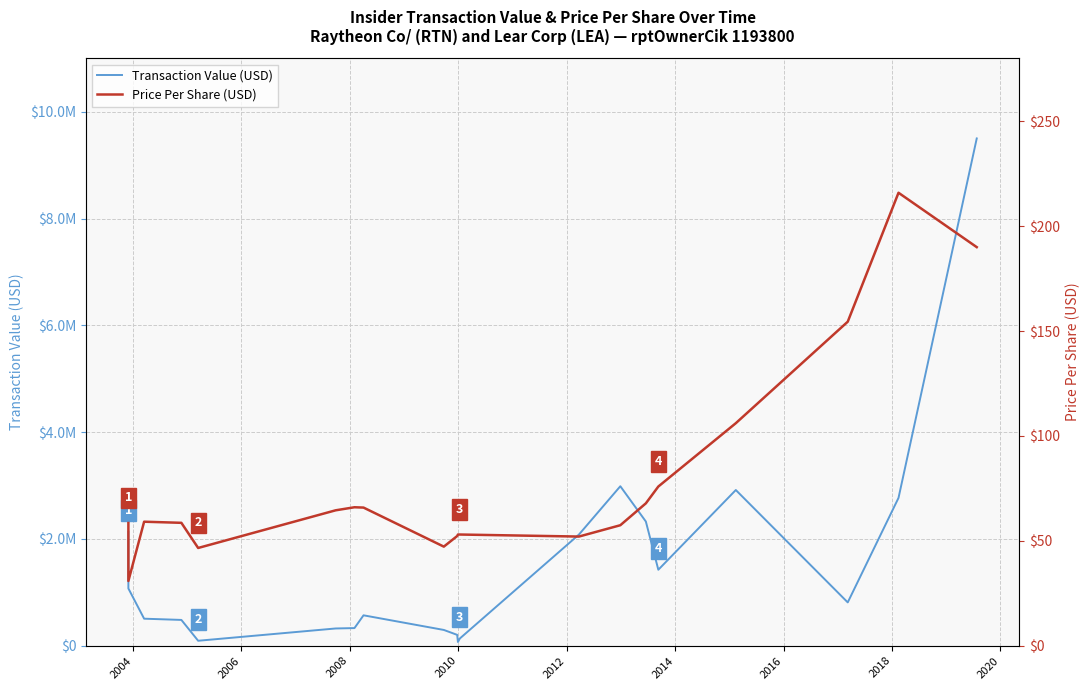

Reading left to right, transcribe all the data shown in this chart.

Transaction Value (USD): 2135034.0	1072118.0	505922.0	482929.0	92574.0	322702.0	330000.0	569296.0	295188.0	203042.0	69430.0	135468.0	2081204.0	2986537.0	2325486.0	1422715.0	2915736.0	810915.0	2768104.0	9500000.0
Price Per Share (USD): 58.5	30.9	59.1	58.6	46.6	64.5	66.0	65.8	47.2	52.3	53.0	53.0	52.0	57.4	67.9	75.9	106.1	154.5	215.9	190.0